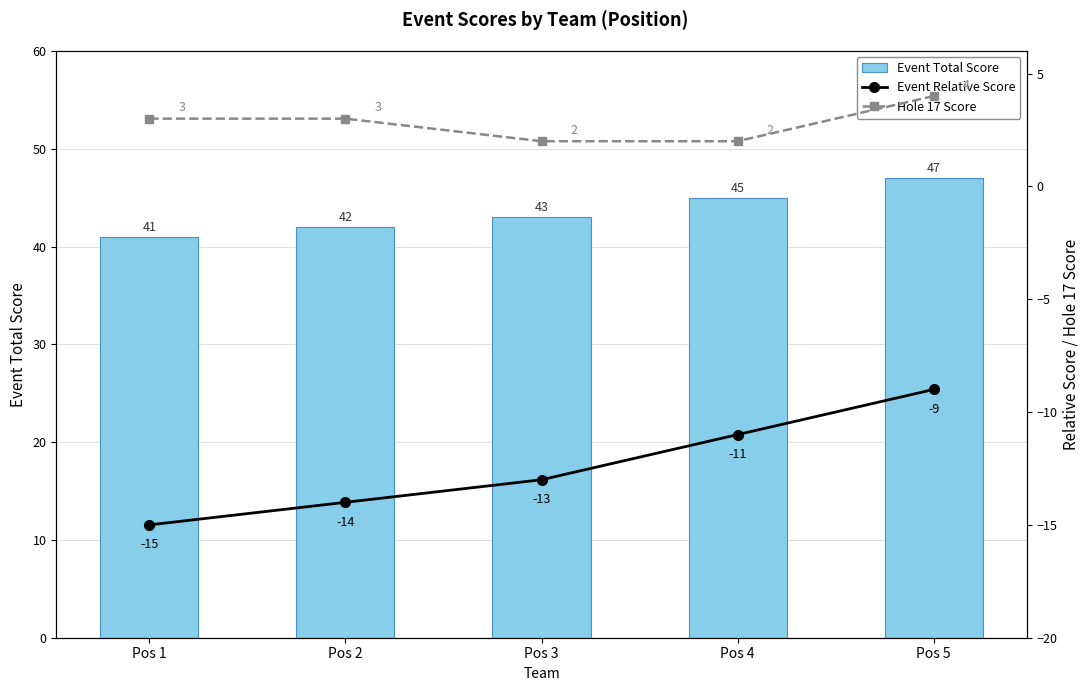

Reading left to right, list all the values displayed in this chart.

Event Total Score: 41	42	43	45	47
Event Relative Score: -15	-14	-13	-11	-9
Hole 17 Score: 3	3	2	2	4